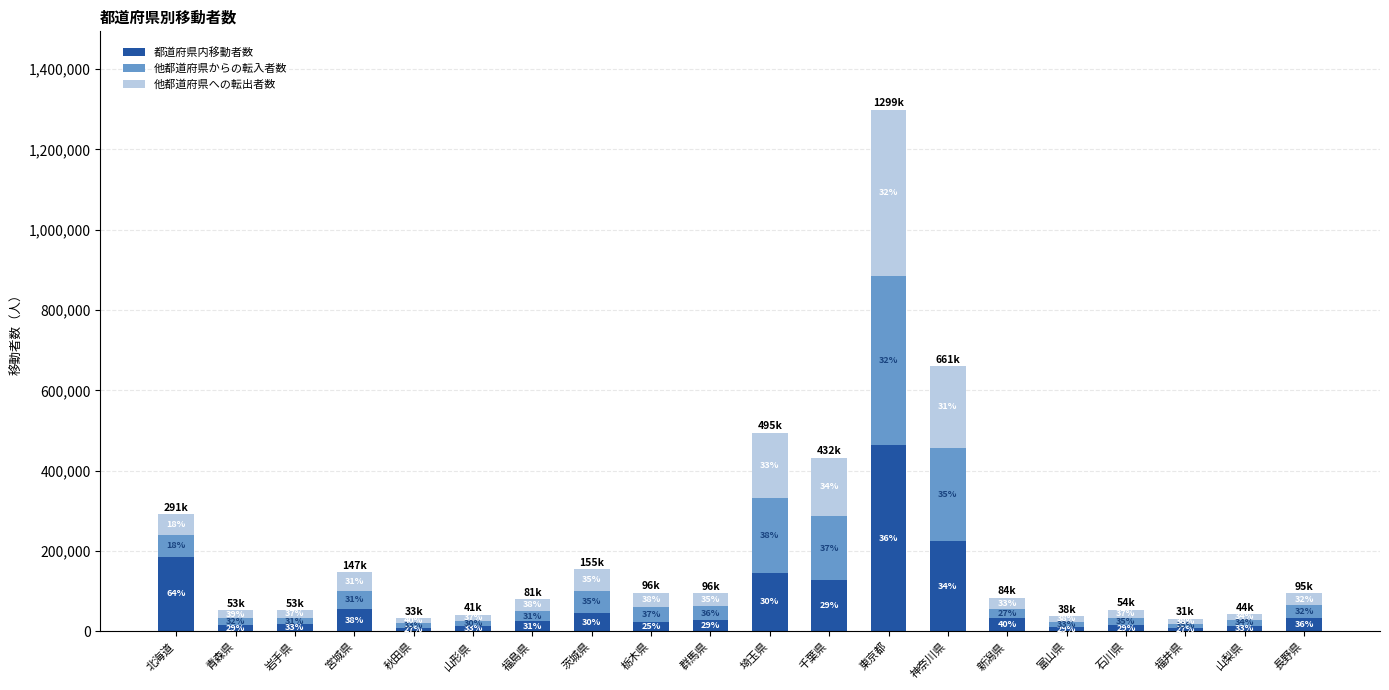

List the series in order of their peak value, highest first.

都道府県内移動者数, 他都道府県からの転入者数, 他都道府県への転出者数